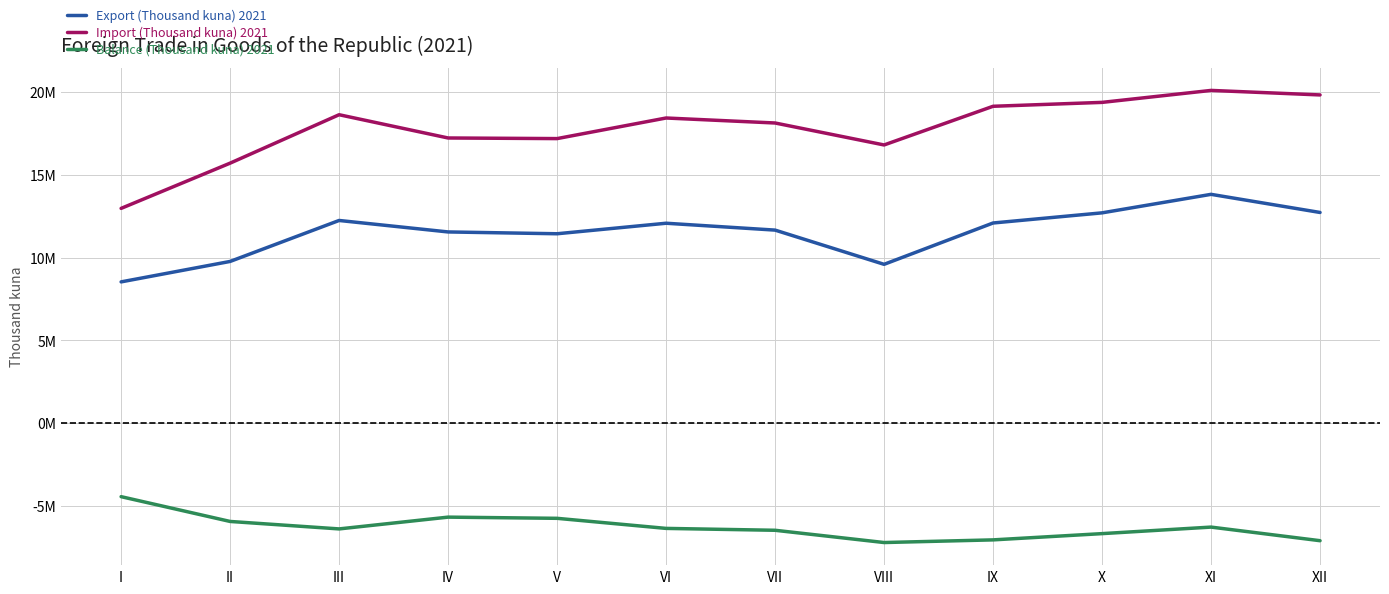

What are all the series names shown in the legend?

Export (Thousand kuna) 2021, Import (Thousand kuna) 2021, Balance (Thousand kuna) 2021